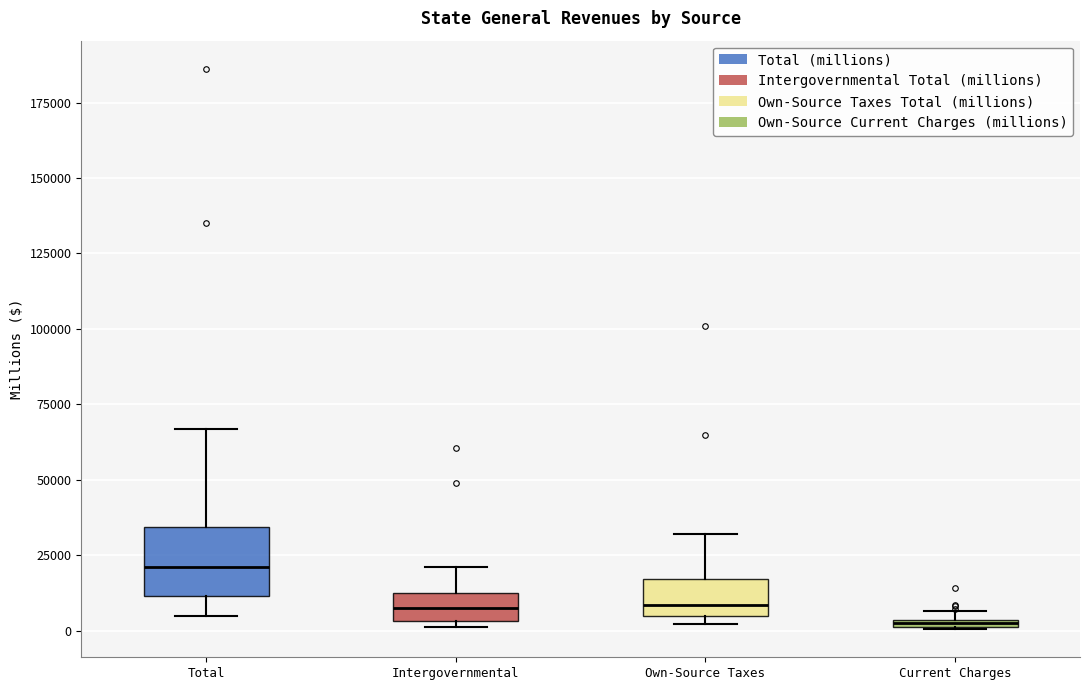

Comparing the boxes themselves (not the whiskers), which one is the tallest?

Total